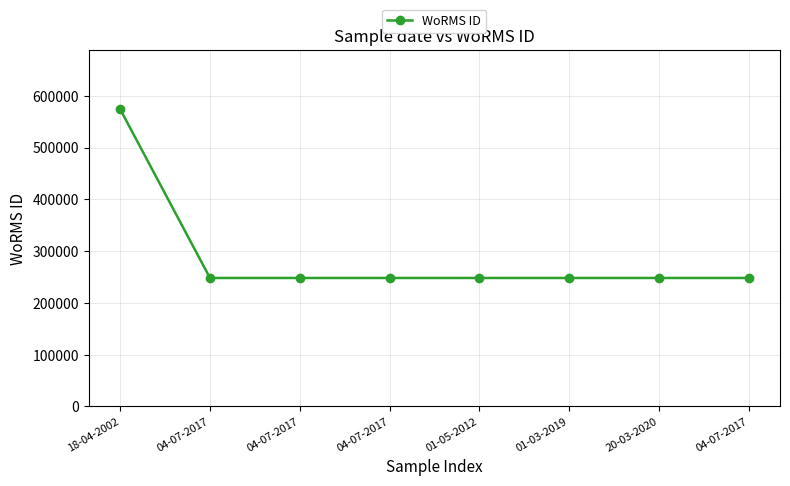

The value at 01-05-2012 is 56112. True or false?

False